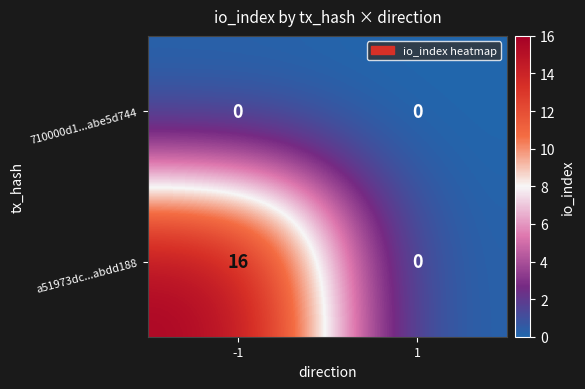

The value of 710000d1...abe5d744 at -1 is 0. True or false?

True